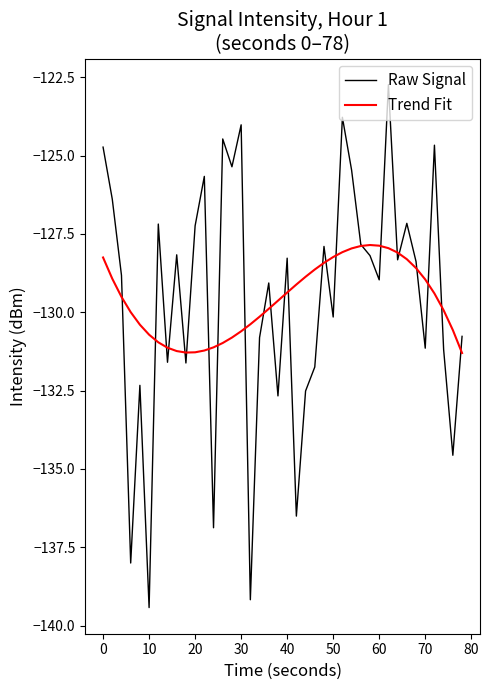

What is the maximum value shown in the chart?

-122.7